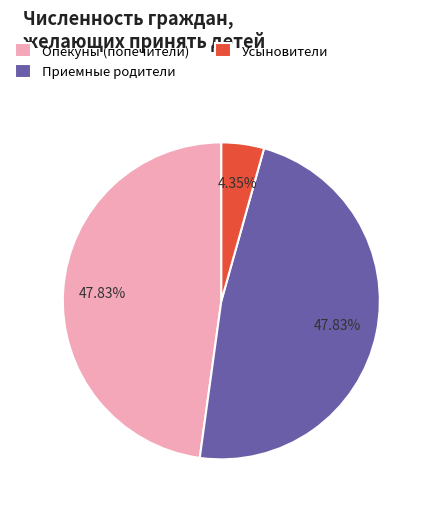

Approximately how many times larger is the value at Приемные родители compared to Опекуны (попечители)?

1.0